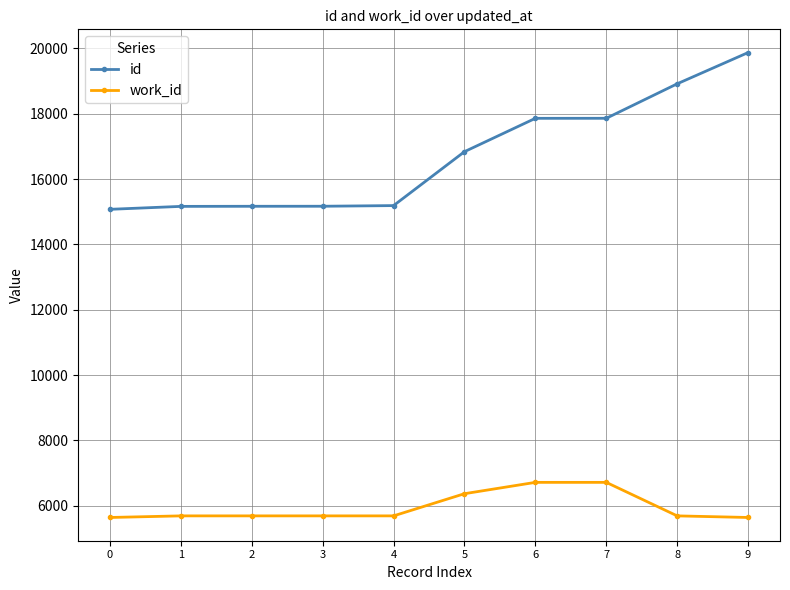

What is the highest value of the id series?

19872